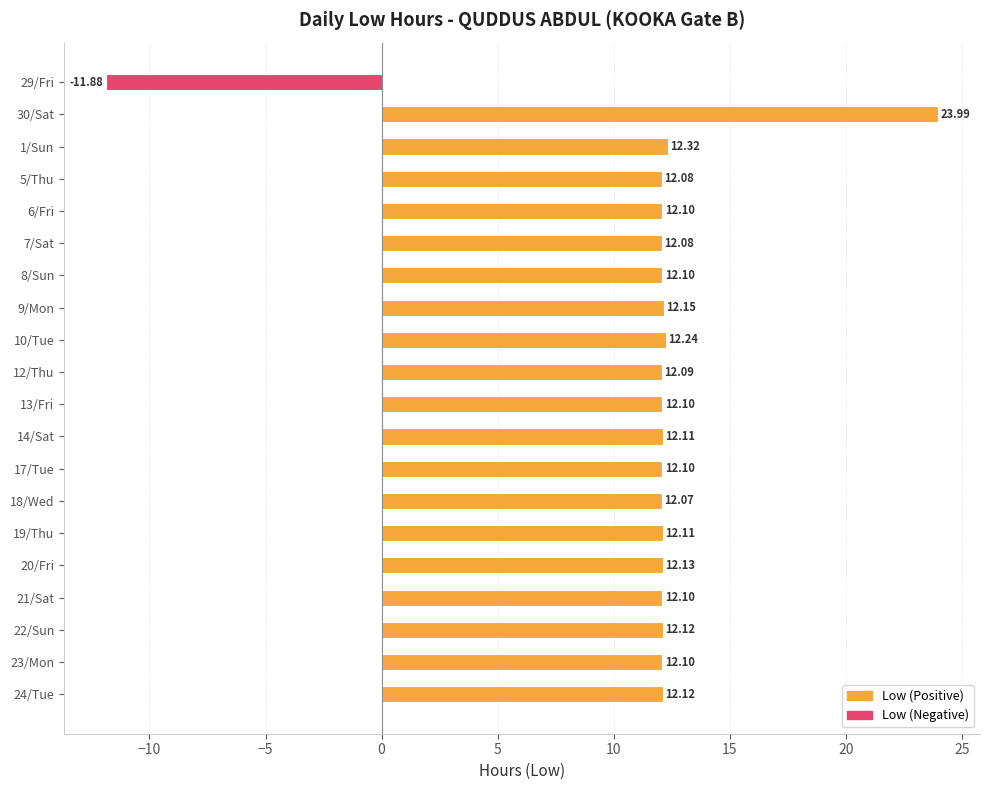

How many bars are there in total?

20